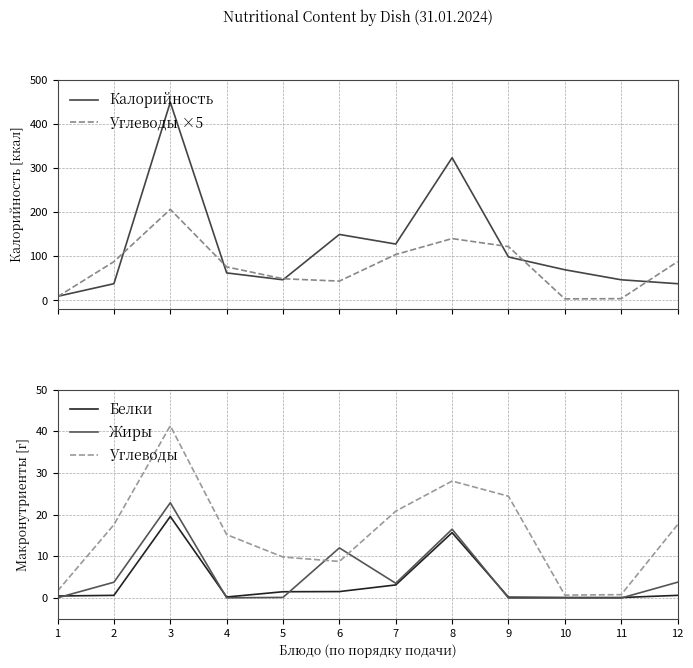

Is it true that Углеводы equals 15.2 at 4?

True